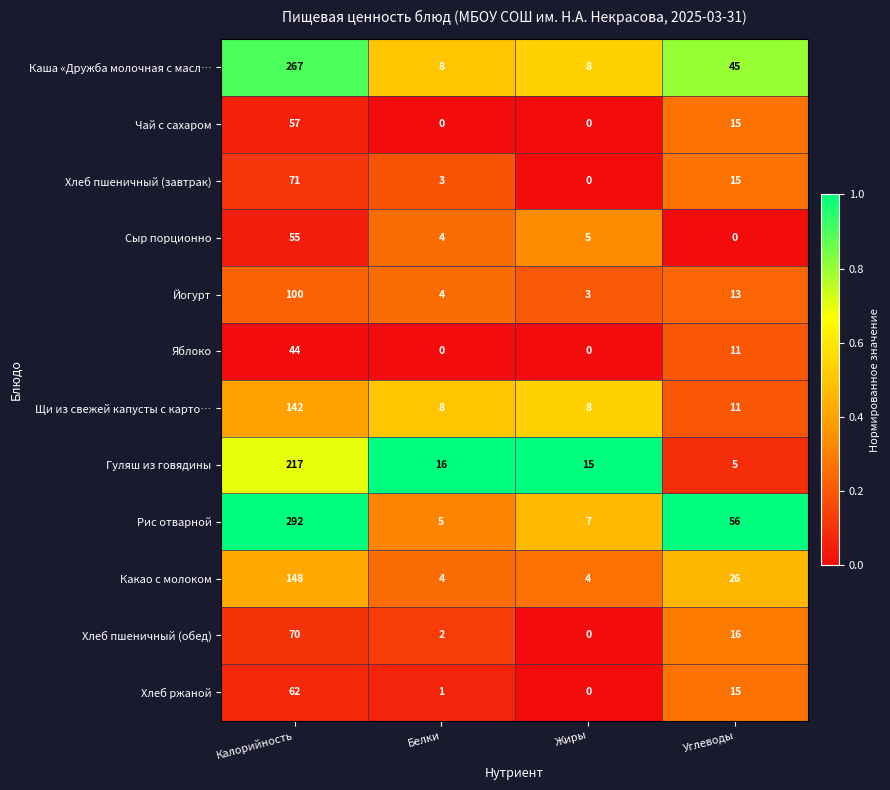

At which category is the sum across all series the highest?

Калорийность